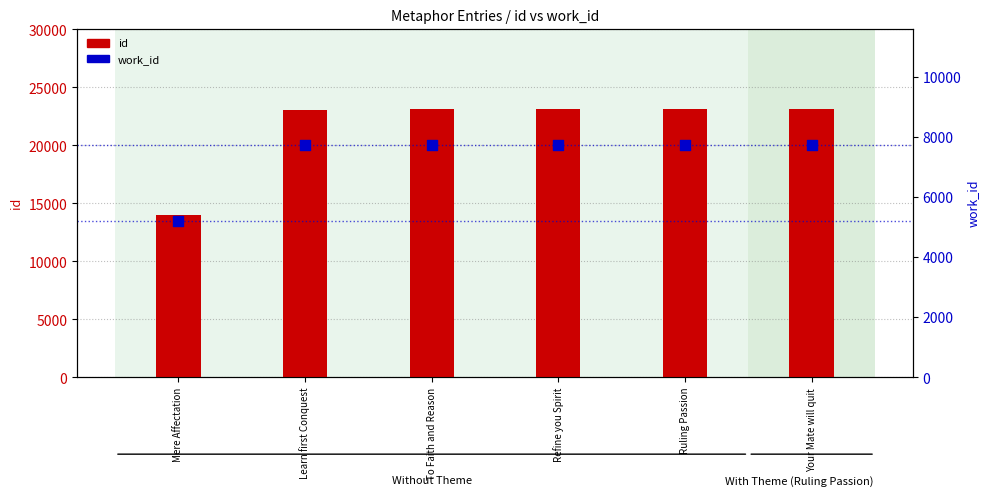

At which category is the sum across all series the highest?

Your Mate will quit